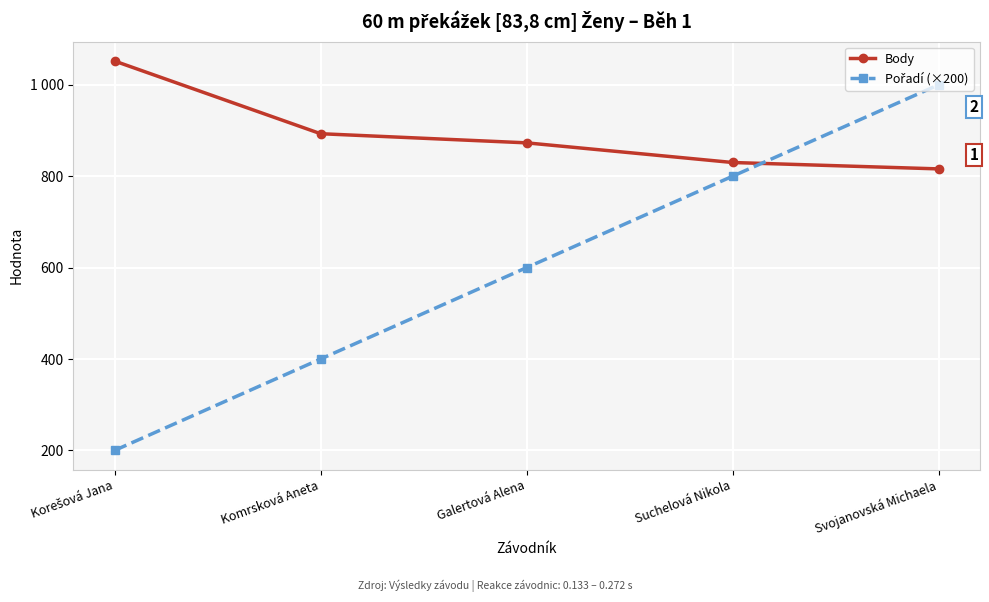

At which label is Pořadí (×200) closest to 600?

Galertová Alena